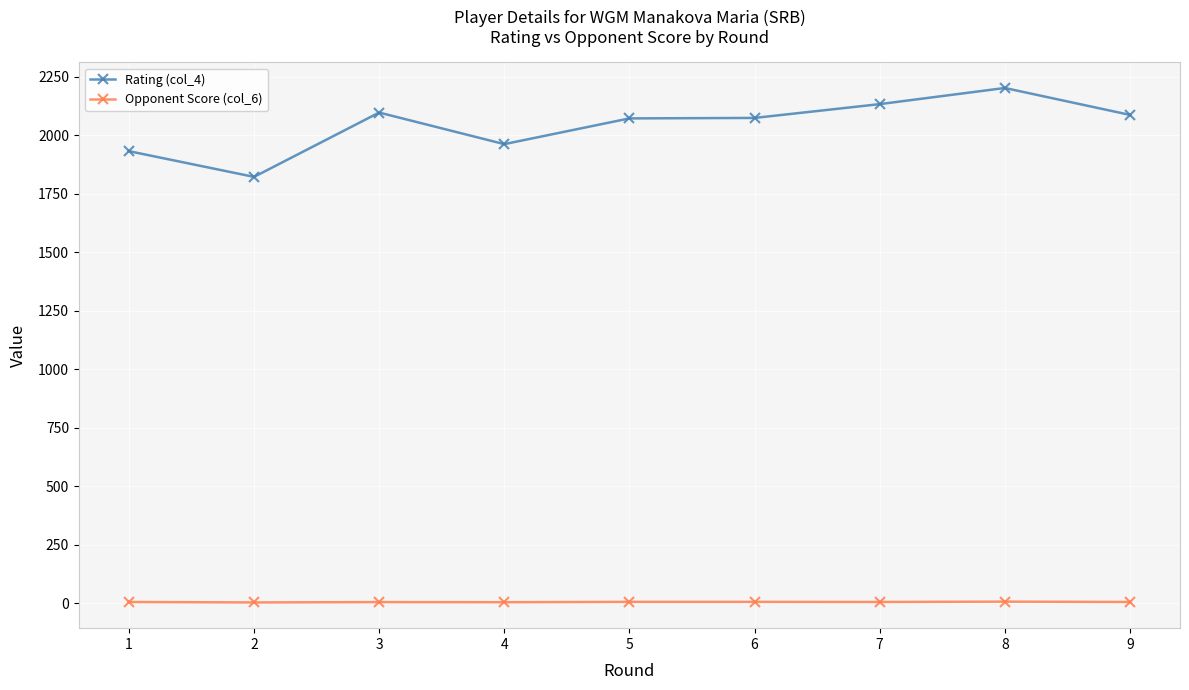

Which series has the largest total across all categories?

Rating (col_4)